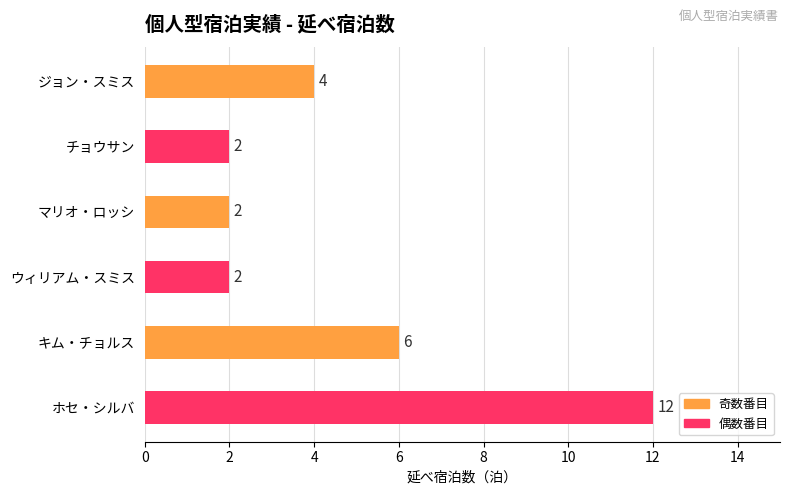

At which category does the chart reach its peak across all series?

ホセ・シルバ